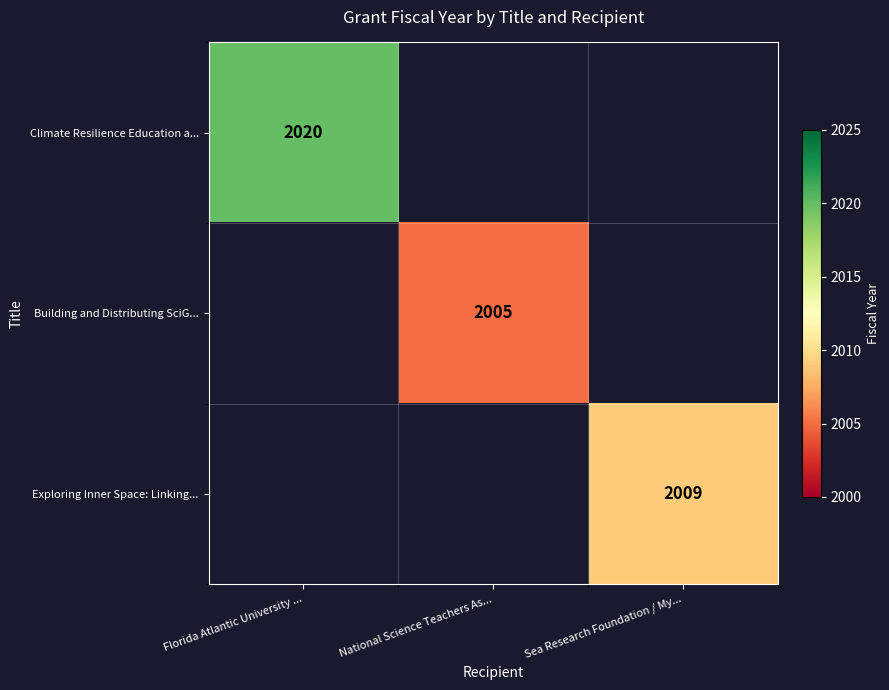

At which category does the chart reach its minimum across all series?

National Science Teachers As...